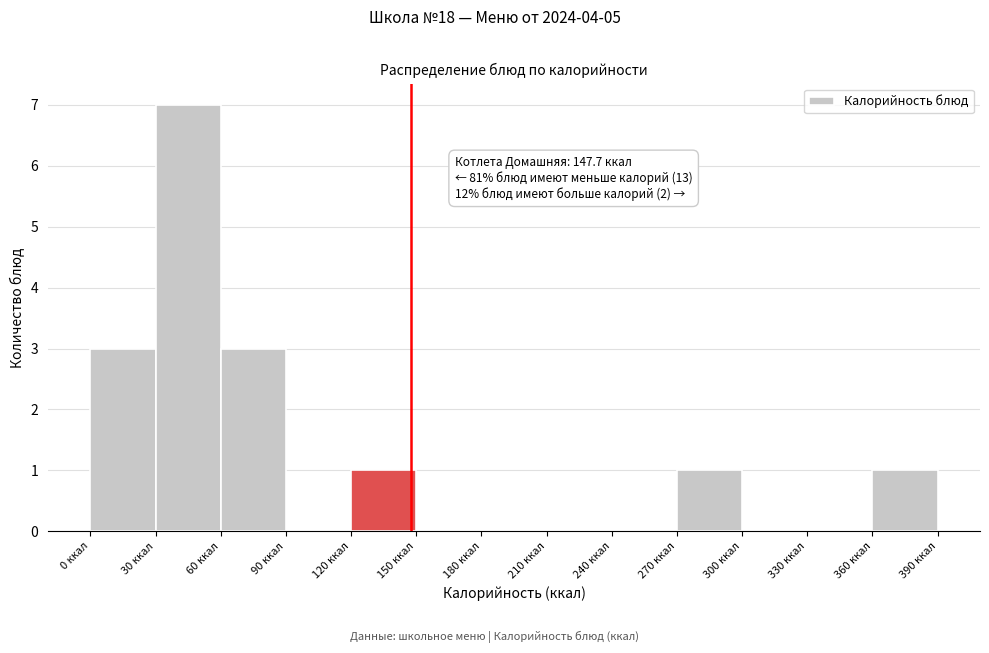

Which range on the x-axis has the tallest bar?

30 to 60